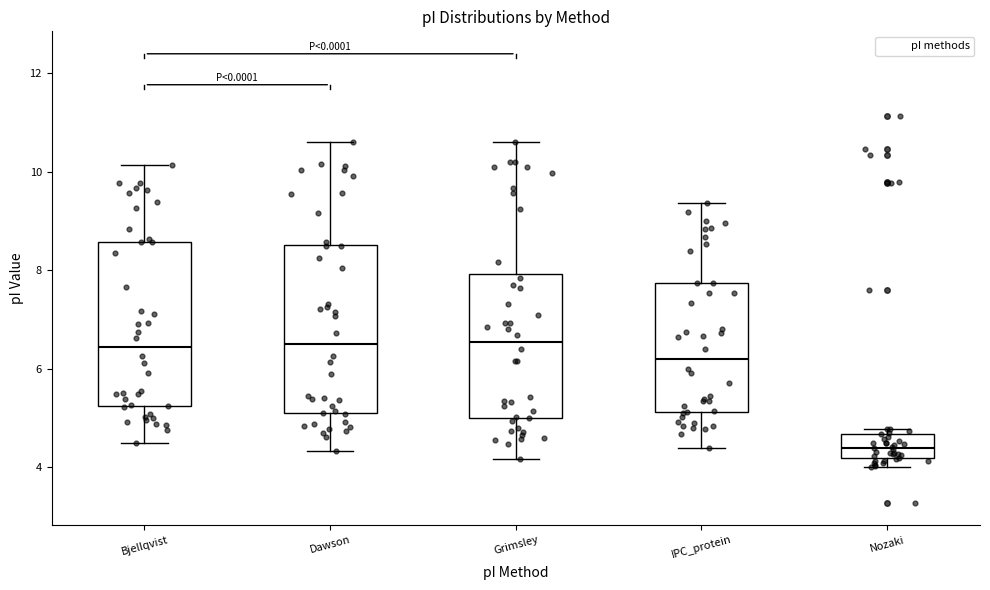

Where does the upper whisker of the box for IPC_protein end on the y-axis? The values are not printed on the chart, so give them approximately, as read against the axis.

9.4